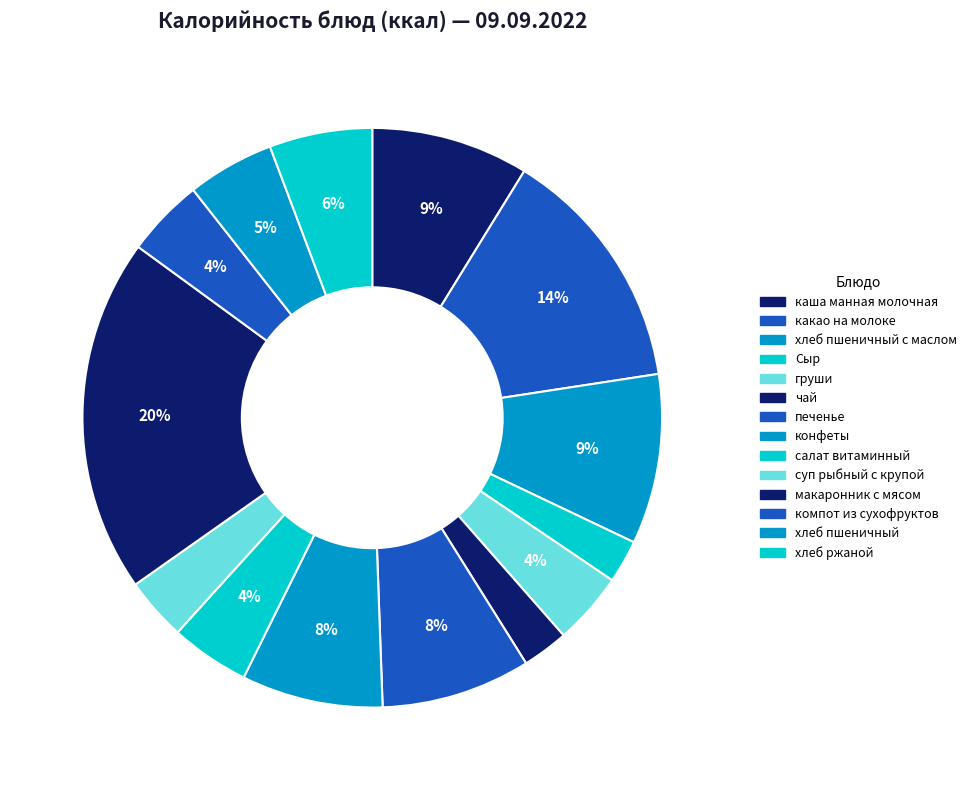

How many slices are in this pie chart?

14